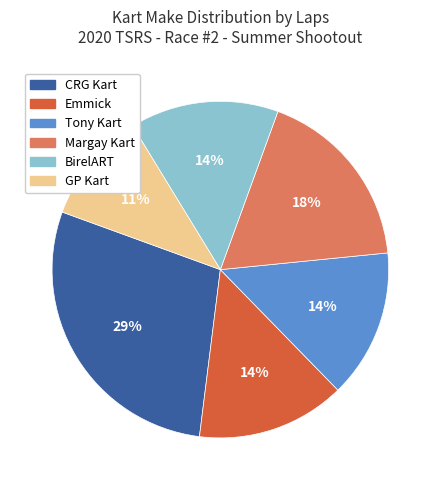

To the nearest percent, what is the difference between the largest and smallest slice percentages?

18%